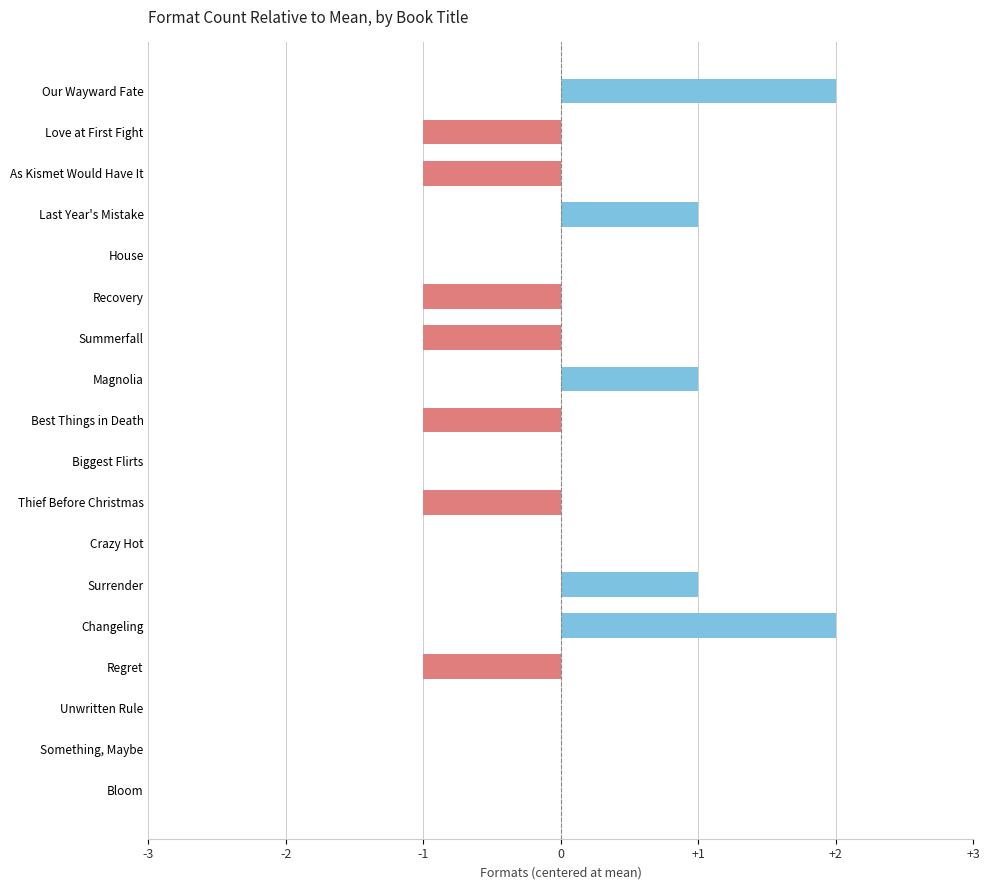

Reading top to bottom, extract all data points from this chart.

Our Wayward Fate=2	Love at First Fight=-1	As Kismet Would Have It=-1	Last Year's Mistake=1	House=0	Recovery=-1	Summerfall=-1	Magnolia=1	Best Things in Death=-1	Biggest Flirts=0	Thief Before Christmas=-1	Crazy Hot=0	Surrender=1	Changeling=2	Regret=-1	Unwritten Rule=0	Something, Maybe=0	Bloom=0